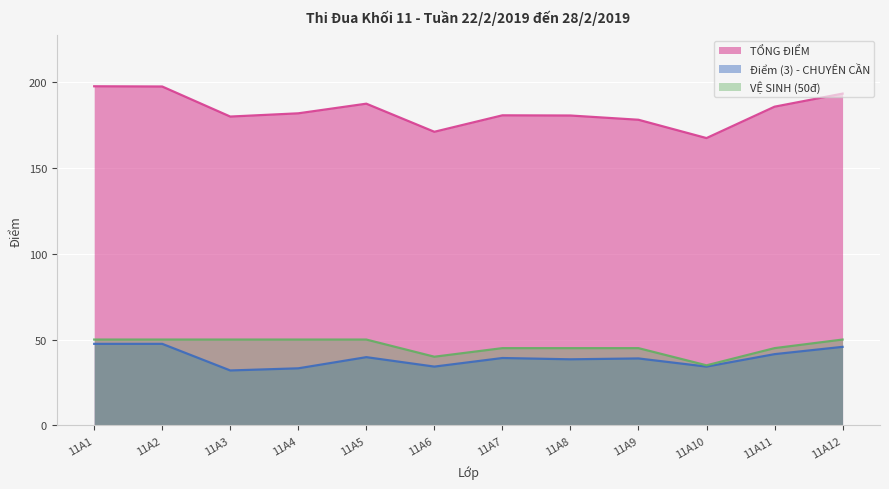

Rank the series at 11A4 from lowest to highest value.

Điểm (3) - CHUYÊN CẦN, VỆ SINH (50đ), TỔNG ĐIỂM